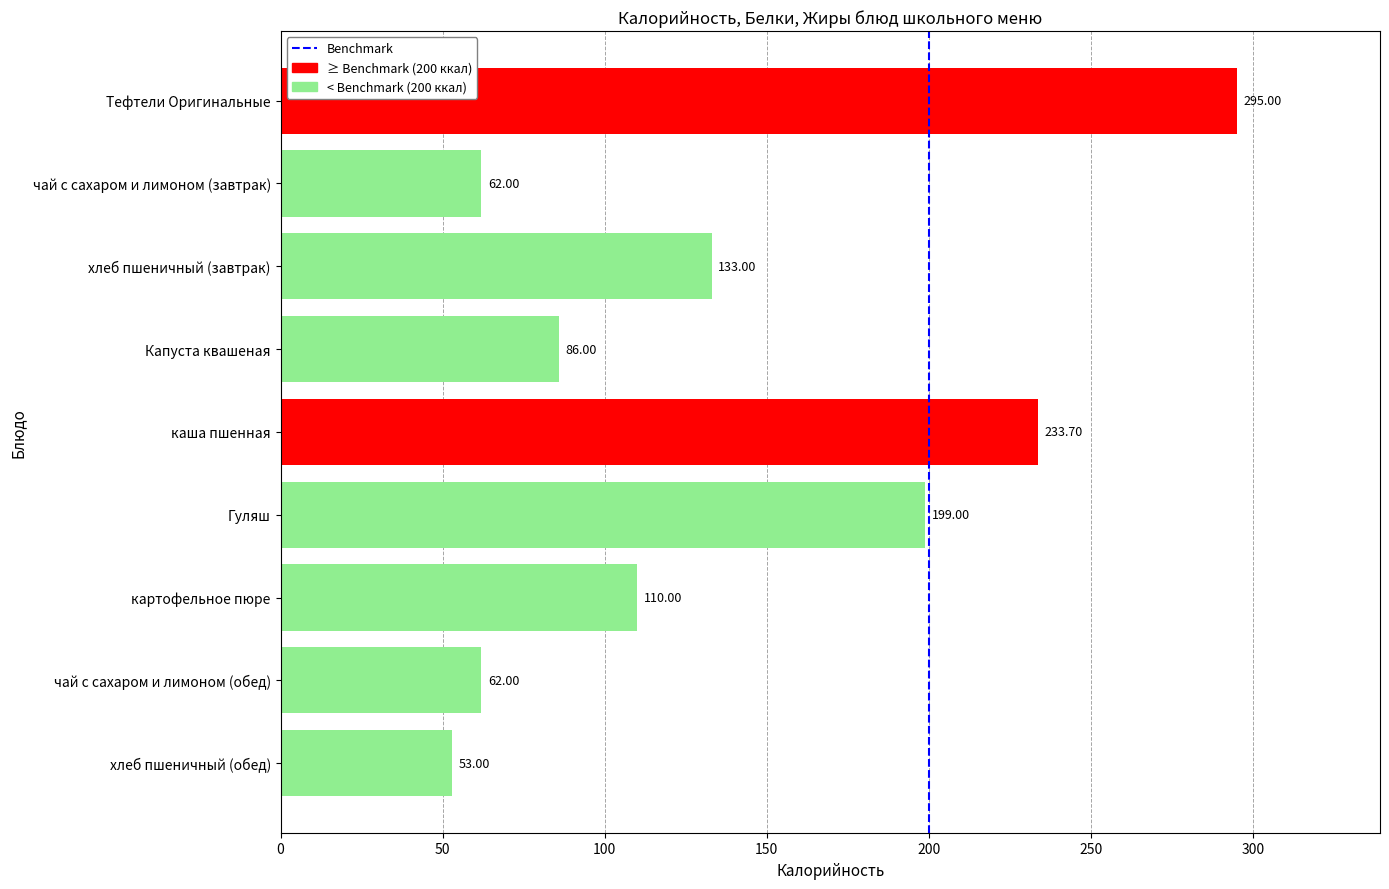

Which category has the lowest value across all series?

хлеб пшеничный (обед)